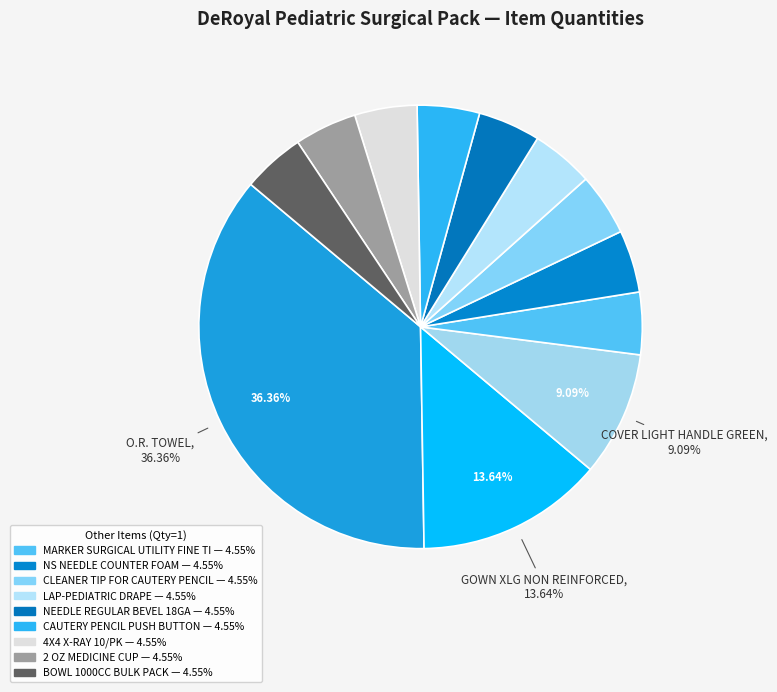

To the nearest percent, what is the average slice percentage?

8%